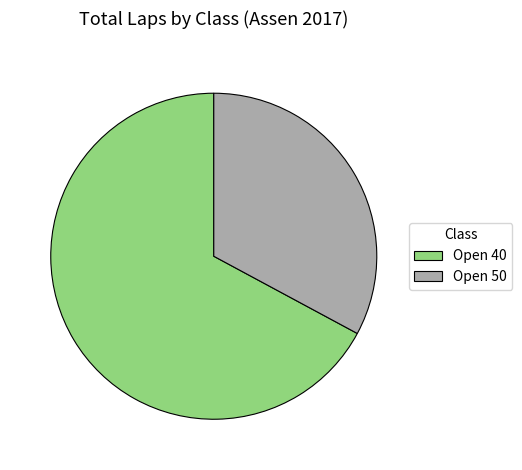

Is there a majority slice in this chart?

Yes